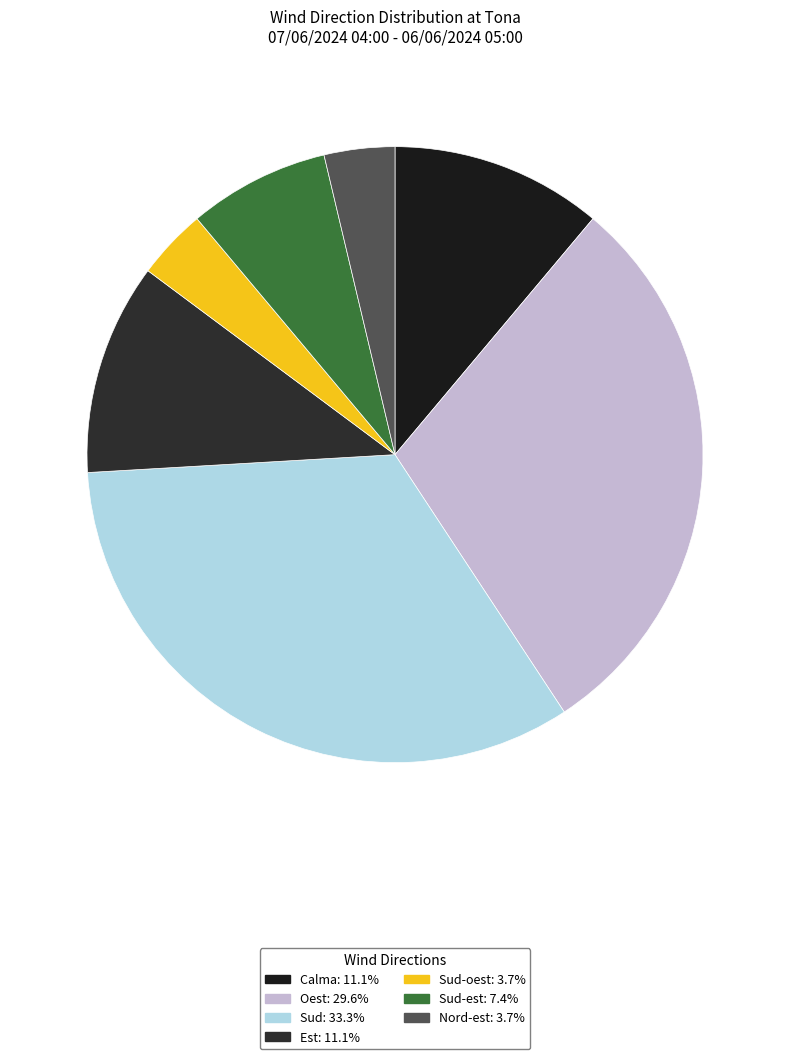

Which slice is the largest?

Sud